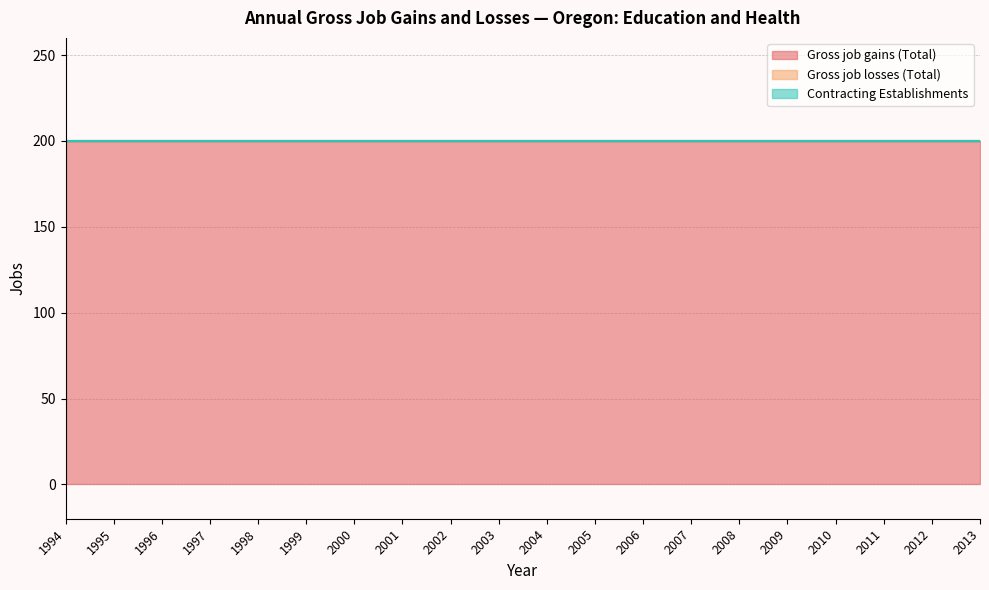

Which category has the lowest value in the Gross job gains (Total) series?

1994